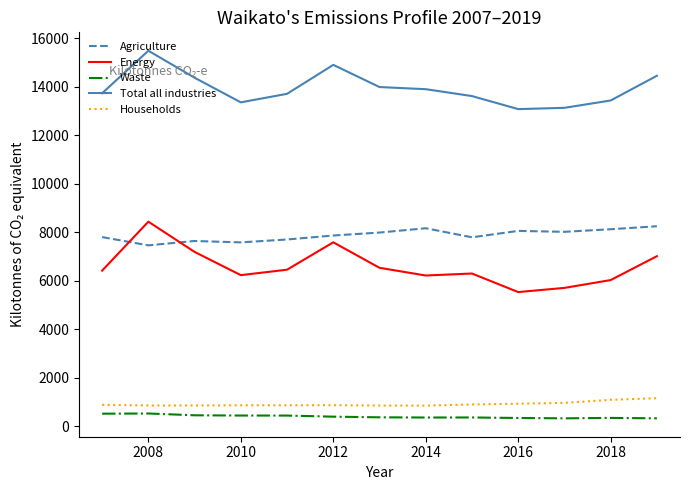

True or false: Households and Total all industries cross at least once.

False